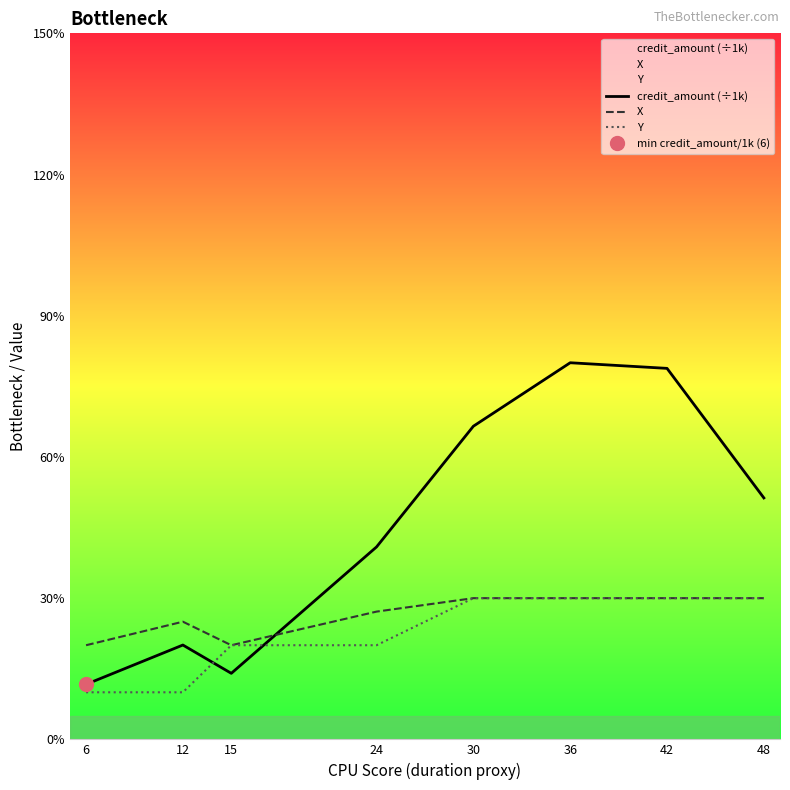

Count the number of data series in this chart.

3